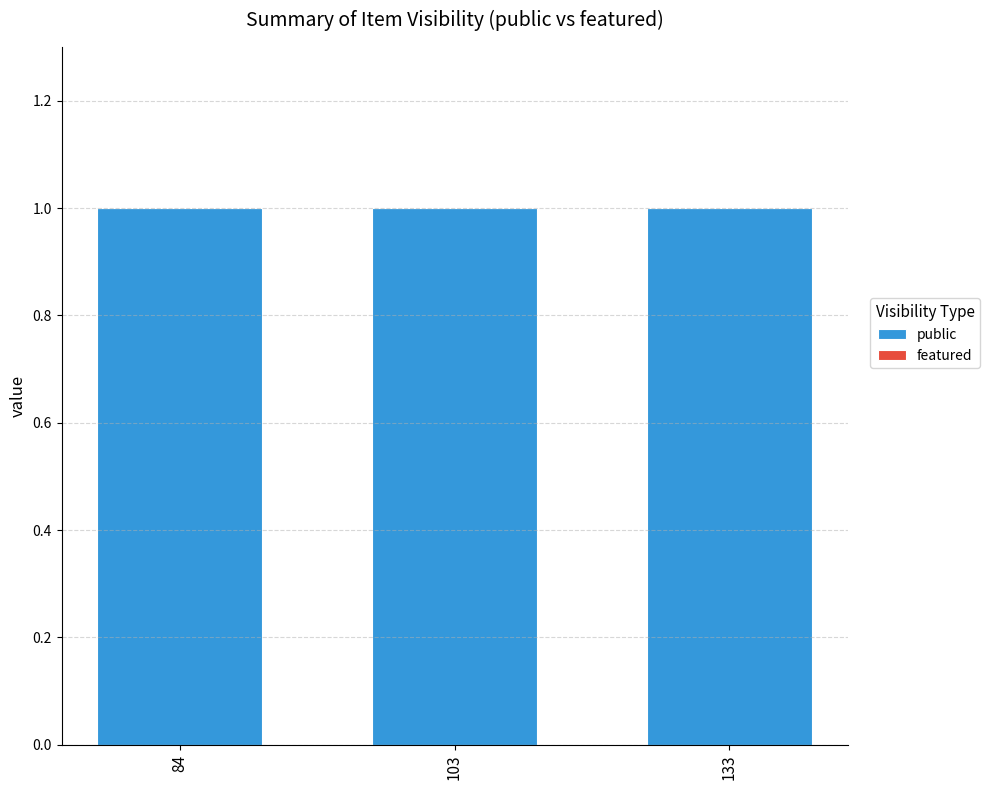

List the labels in order of featured value, largest first.

84, 103, 133